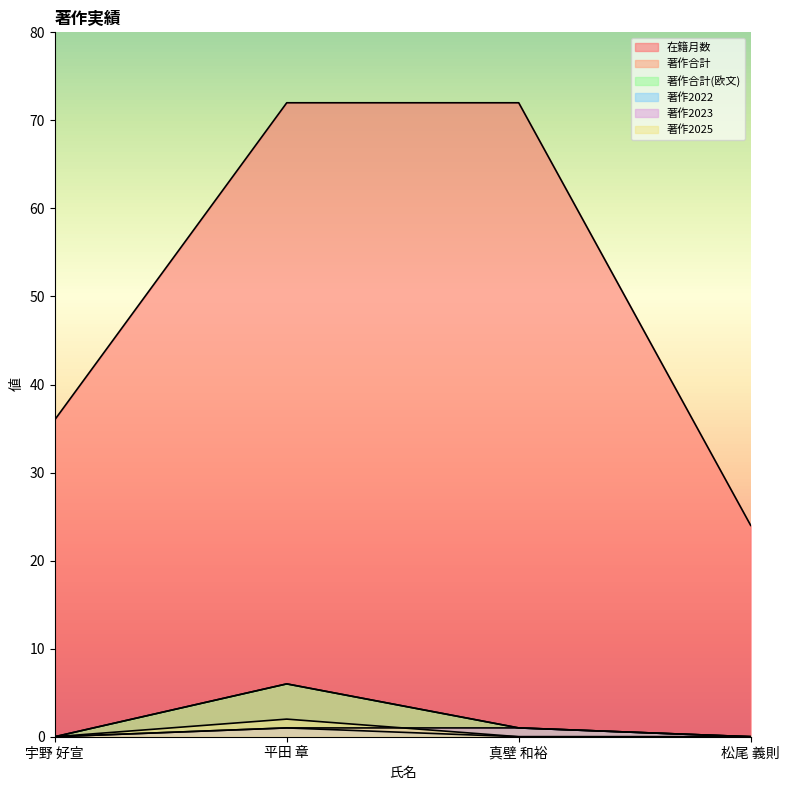

What is the label of the 4th point from the left?

松尾 義則